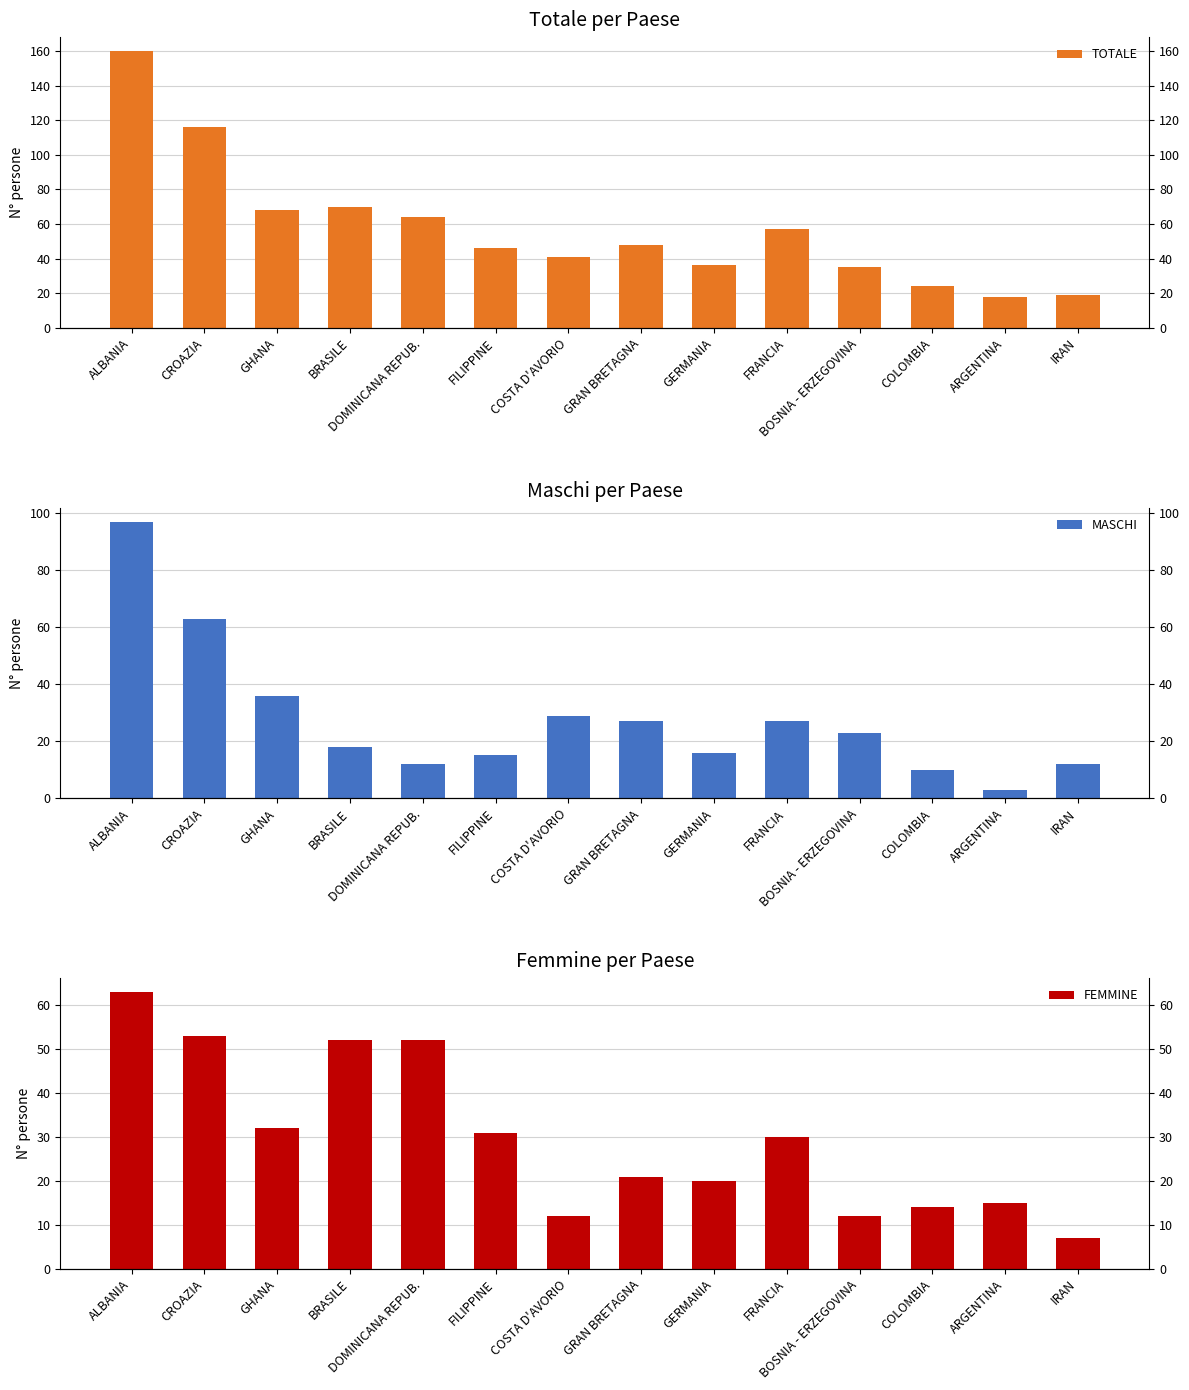

True or false: TOTALE has a value of 77 at FRANCIA.

False